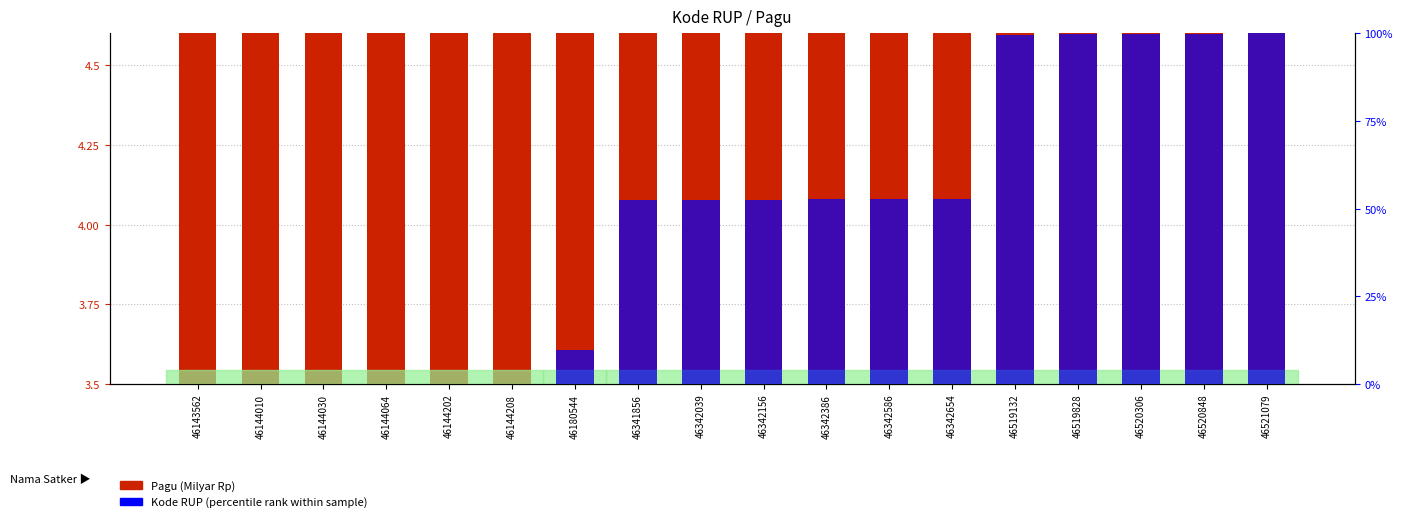

What is the highest value of the Kode RUP (percentile) series?

100.0